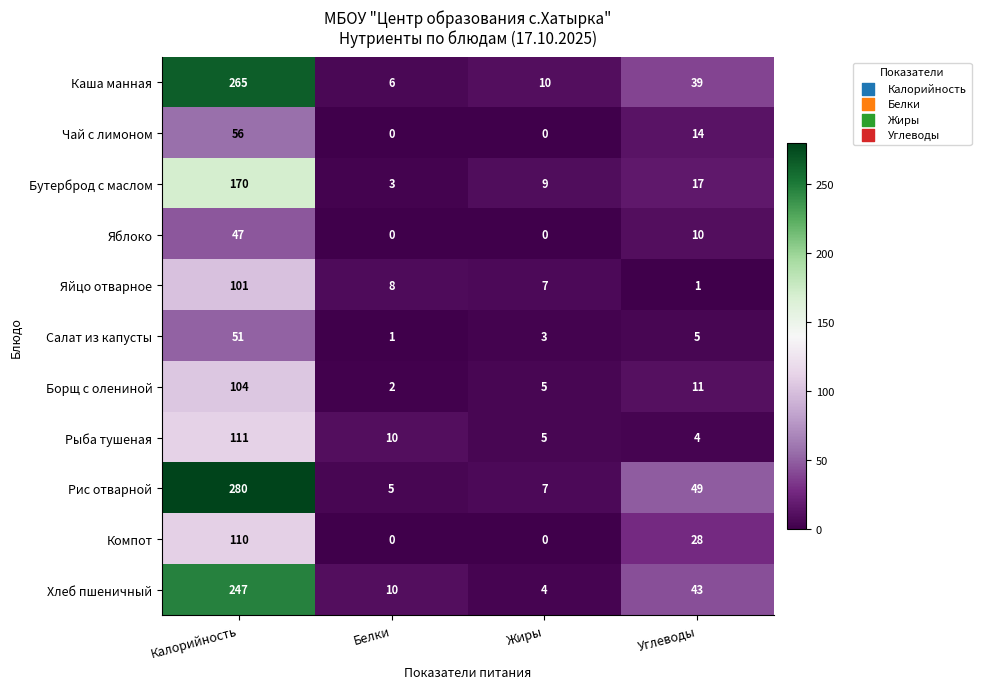

What is the average value of the Бутерброд с маслом series?

50